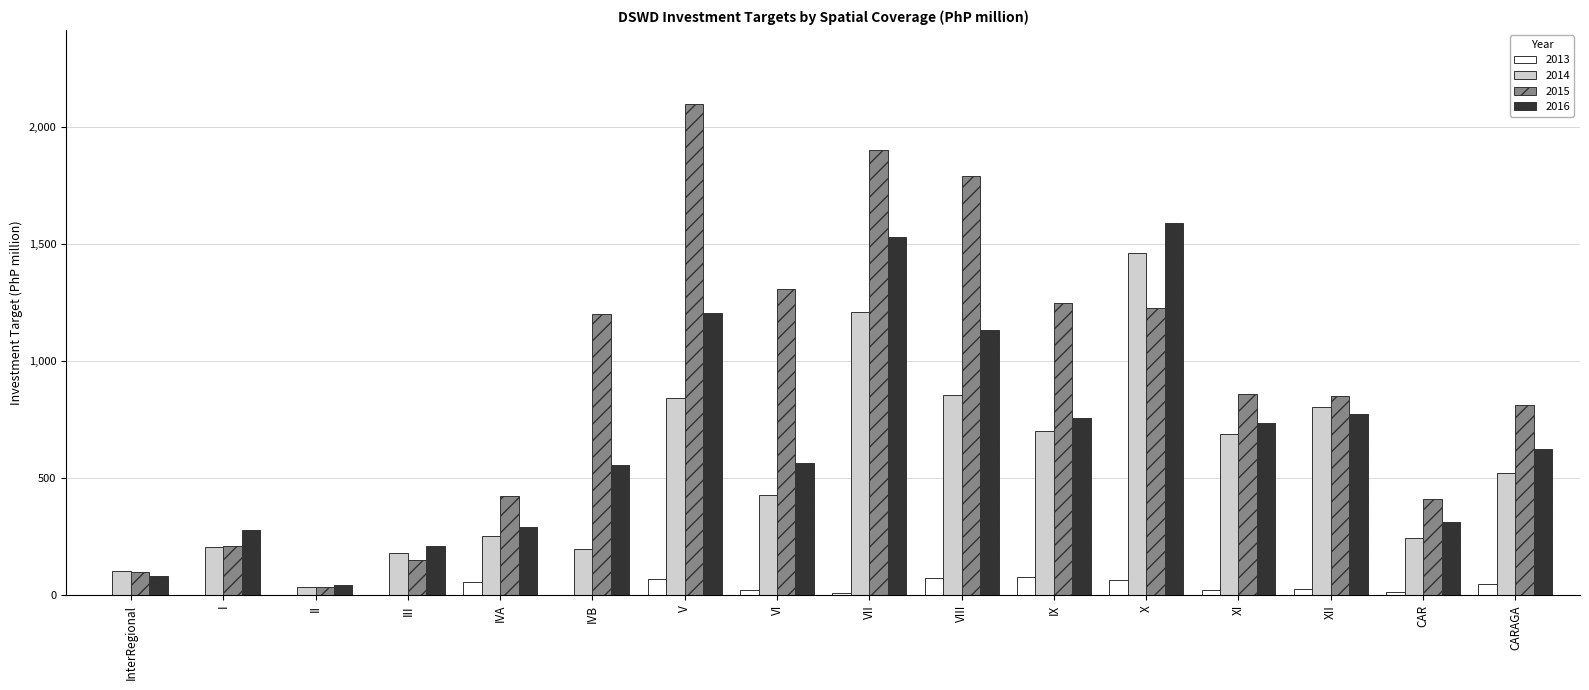

At which category is the sum across all series the highest?

VII